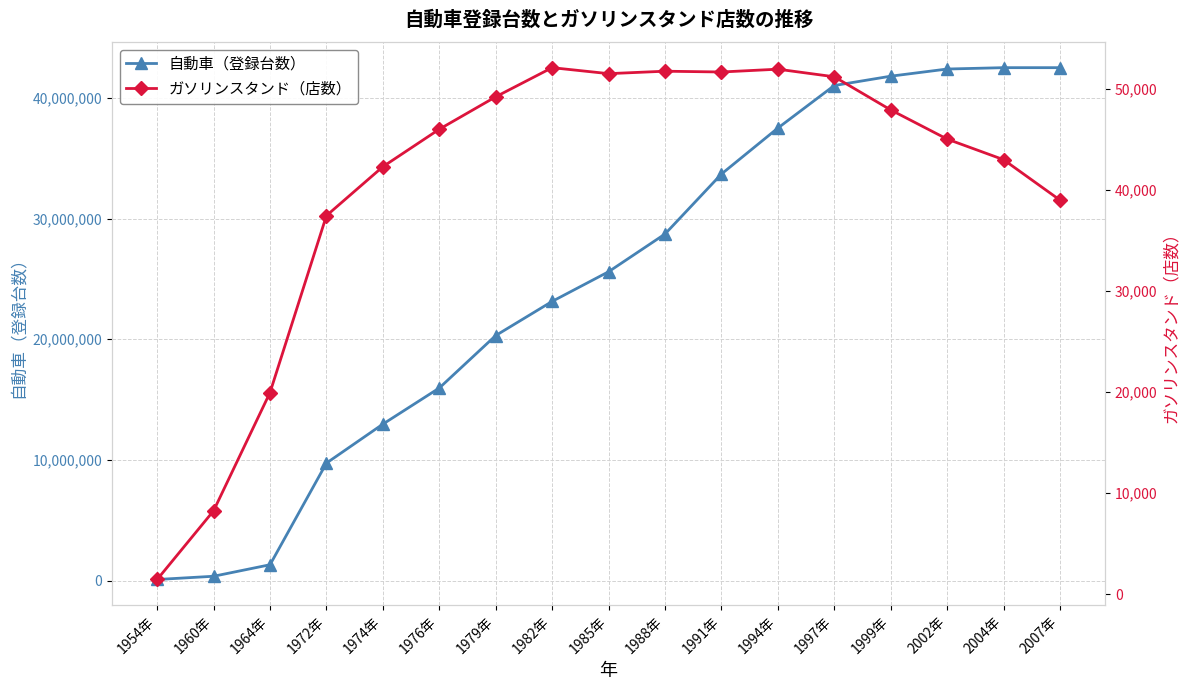

At which label does ガソリンスタンド（店数） first exceed 46040?

1979年